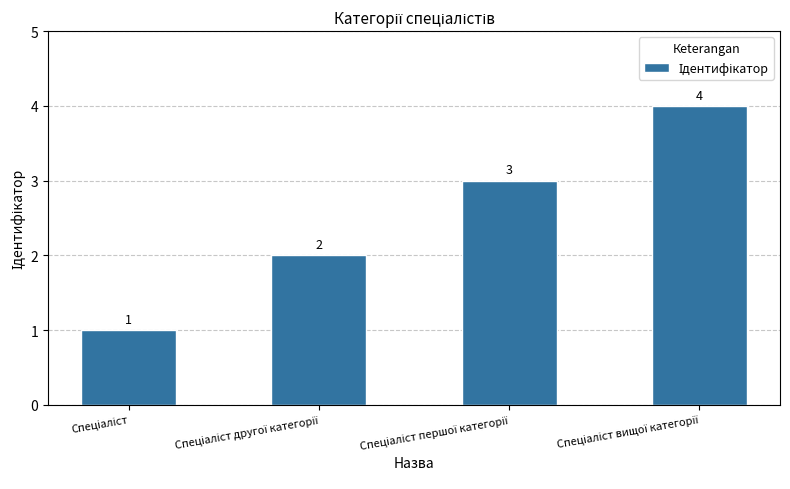

What is the difference between the maximum and minimum values?

3